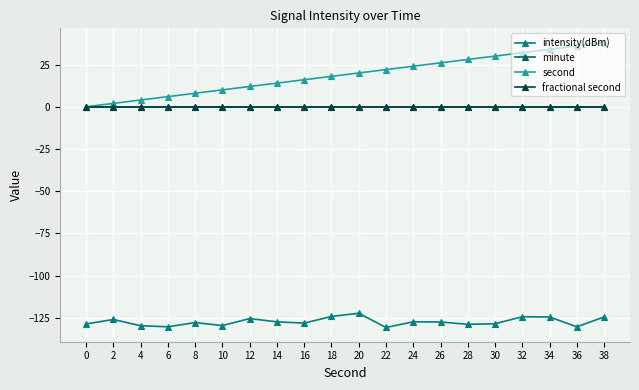

Is this an area chart (filled region under the line)?

No